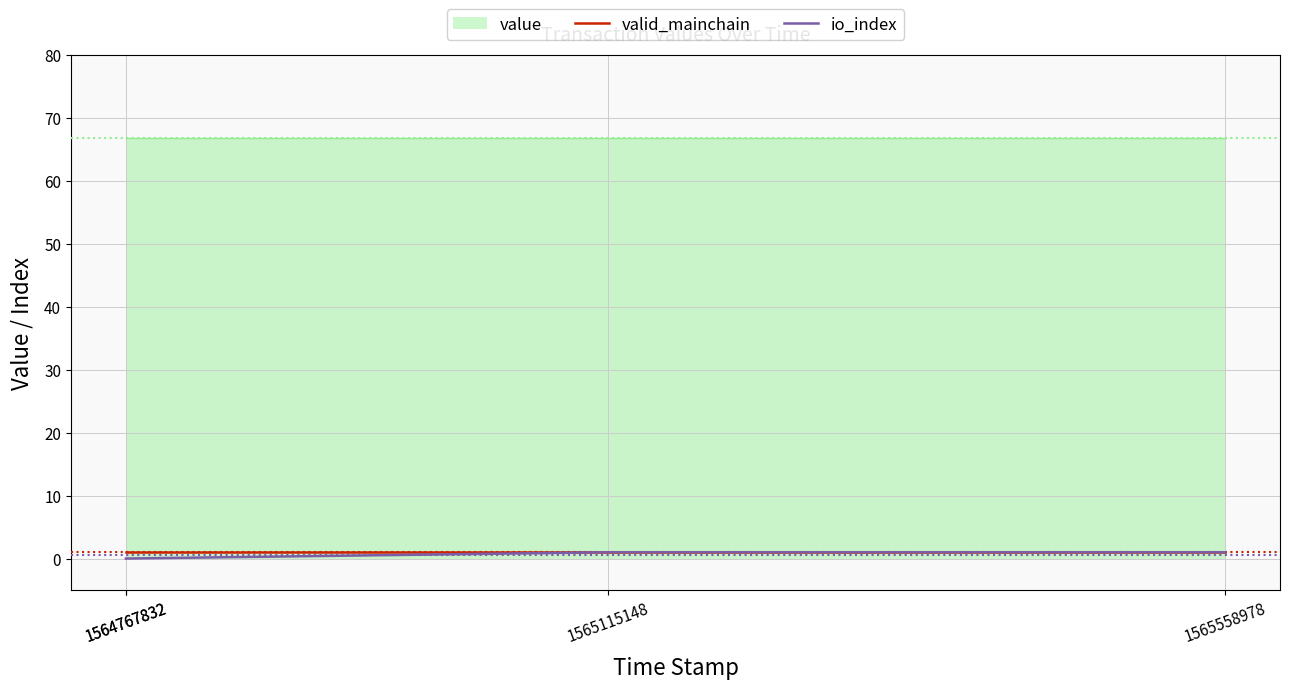

What is the lowest value of the valid_mainchain series?

1